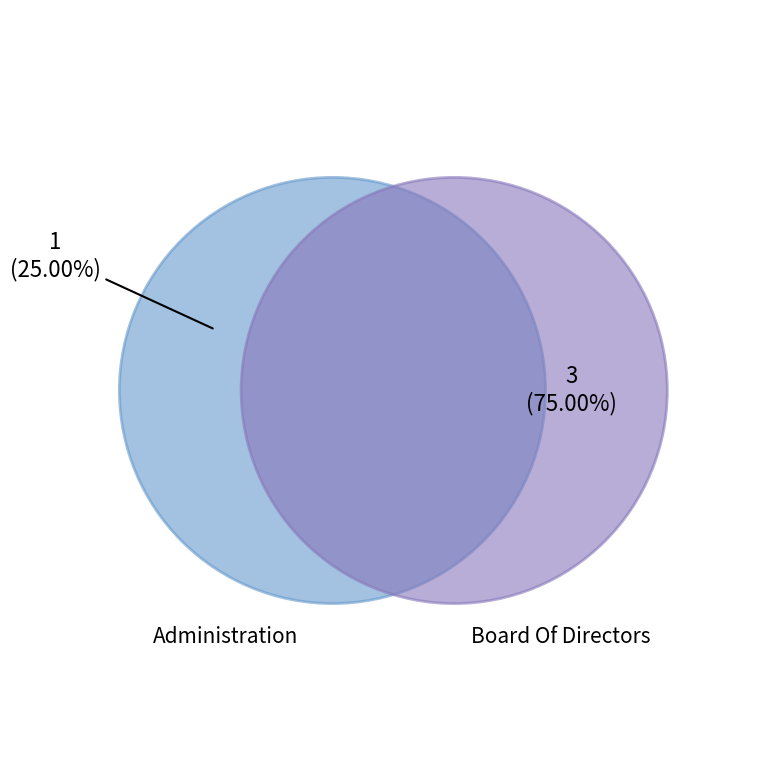

Is there any slice that represents more than half of the pie?

Yes